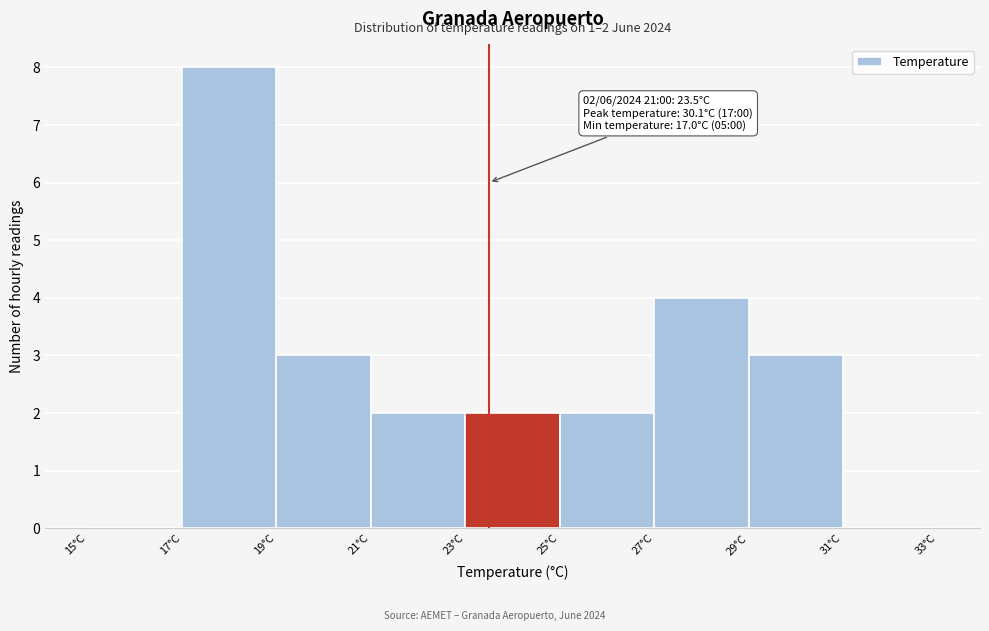

Which range on the x-axis has the tallest bar?

17 to 19